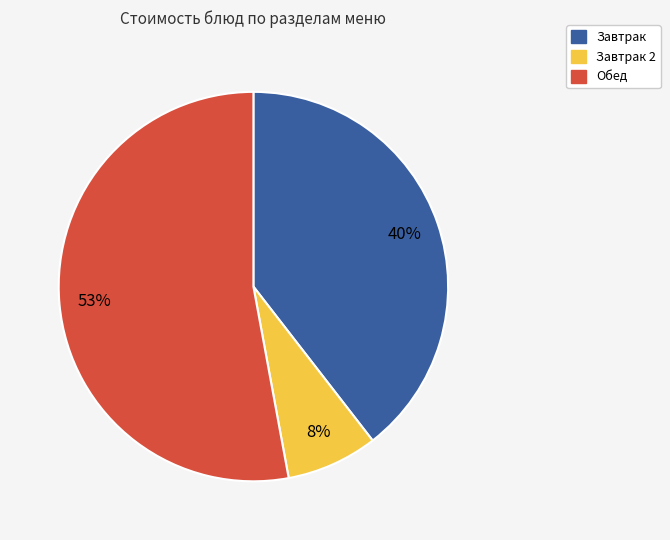

Do Обед and Завтрак together represent more than half of the pie?

Yes